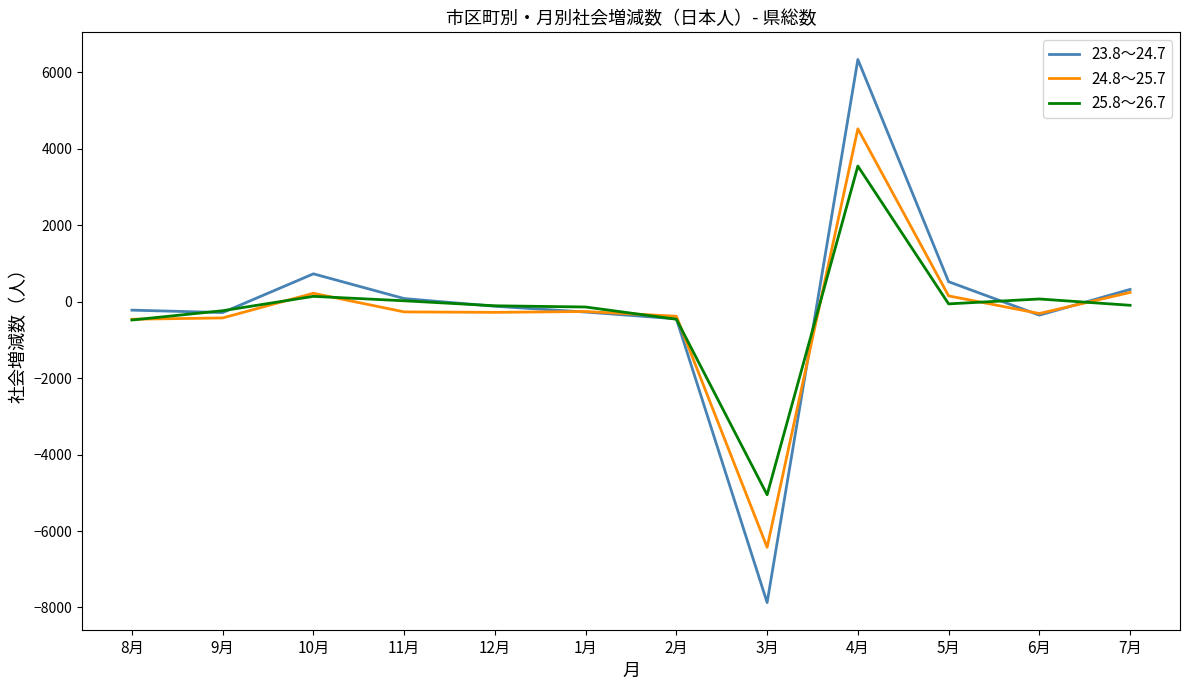

True or false: 23.8～24.7 and 24.8～25.7 cross at least once.

True